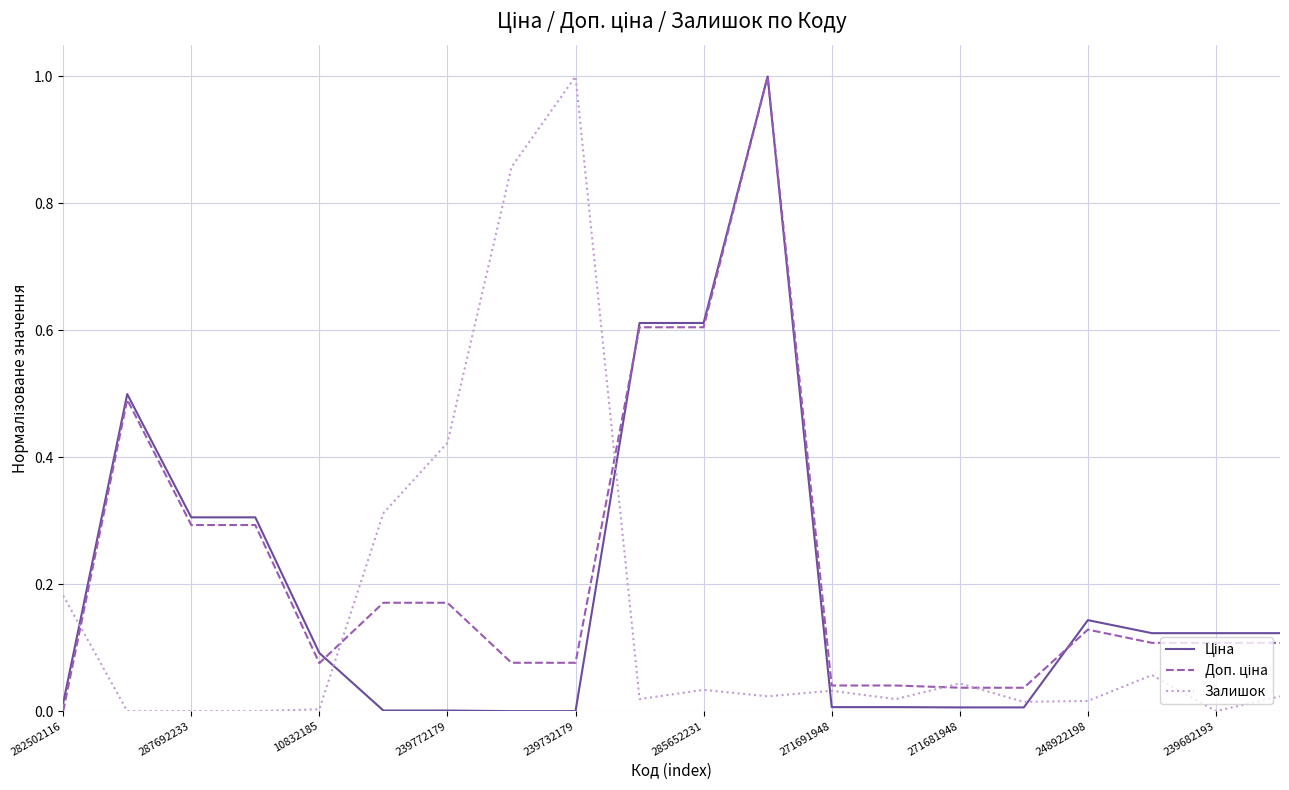

What is the maximum value shown in the chart?

1.0